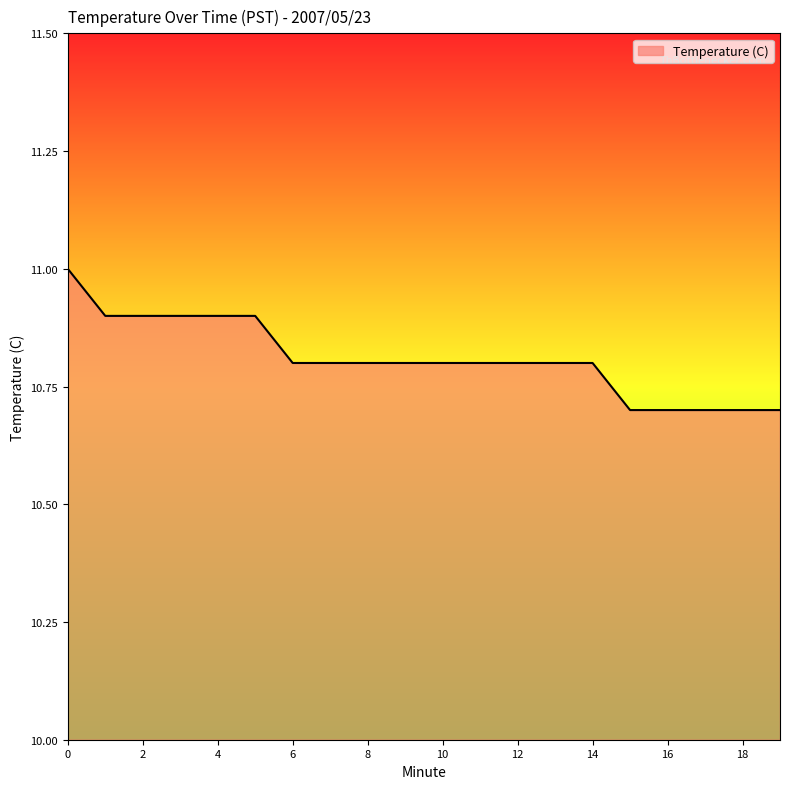

Reading right to left, extract all data points from this chart.

10.7	10.7	10.7	10.7	10.7	10.8	10.8	10.8	10.8	10.8	10.8	10.8	10.8	10.8	10.9	10.9	10.9	10.9	10.9	11.0